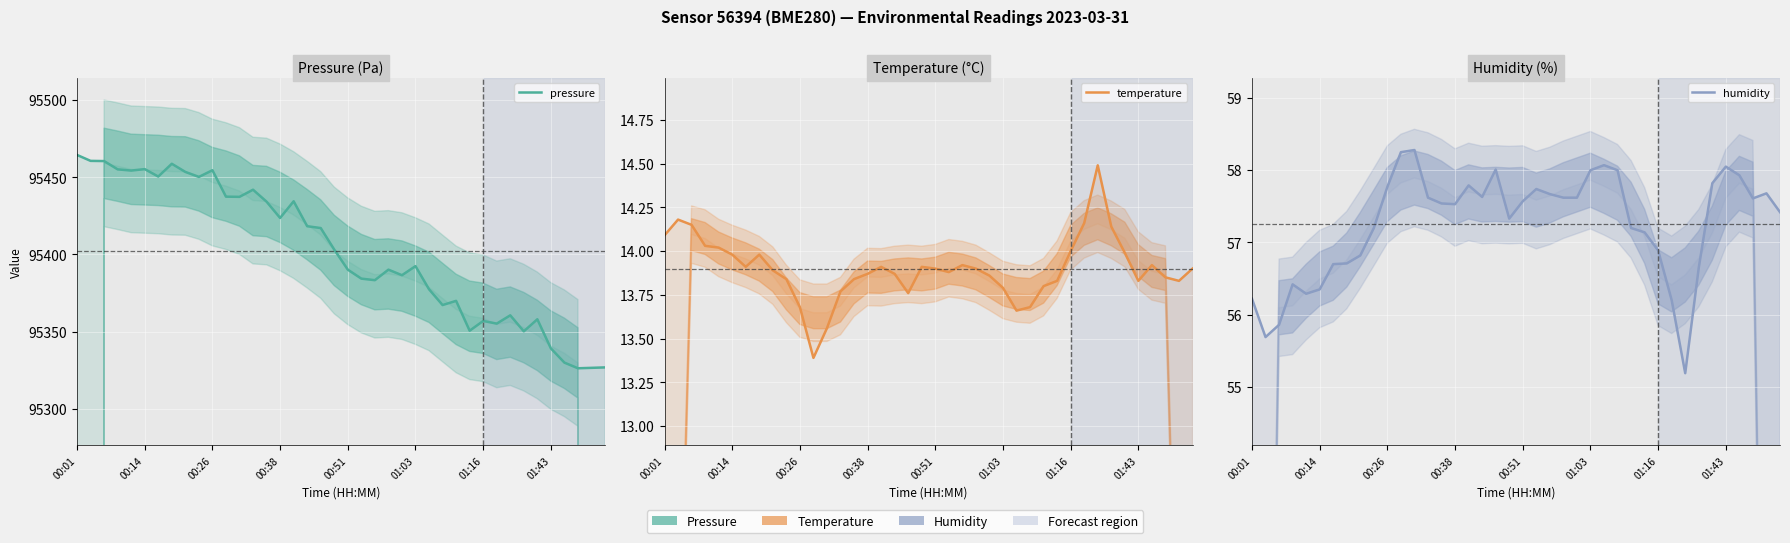

True or false: humidity and pressure intersect in this chart.

False